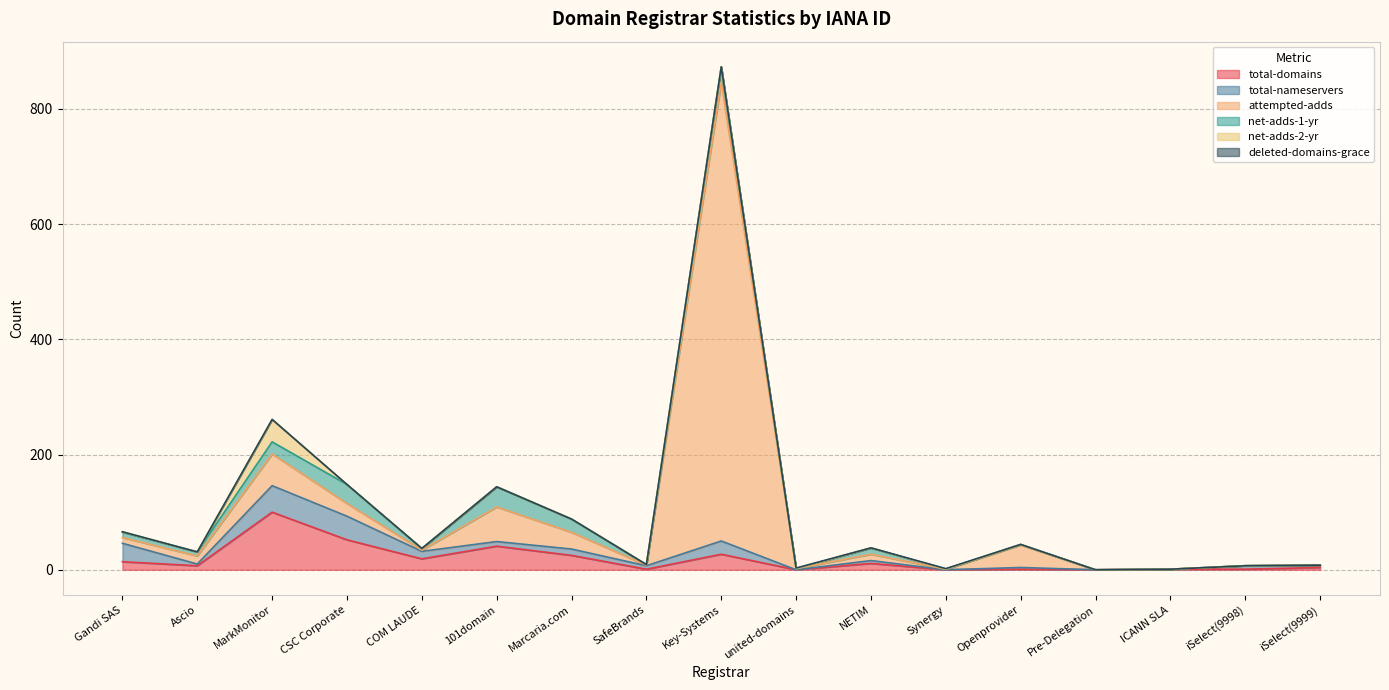

How many values in the attempted-adds series are below 10?

8